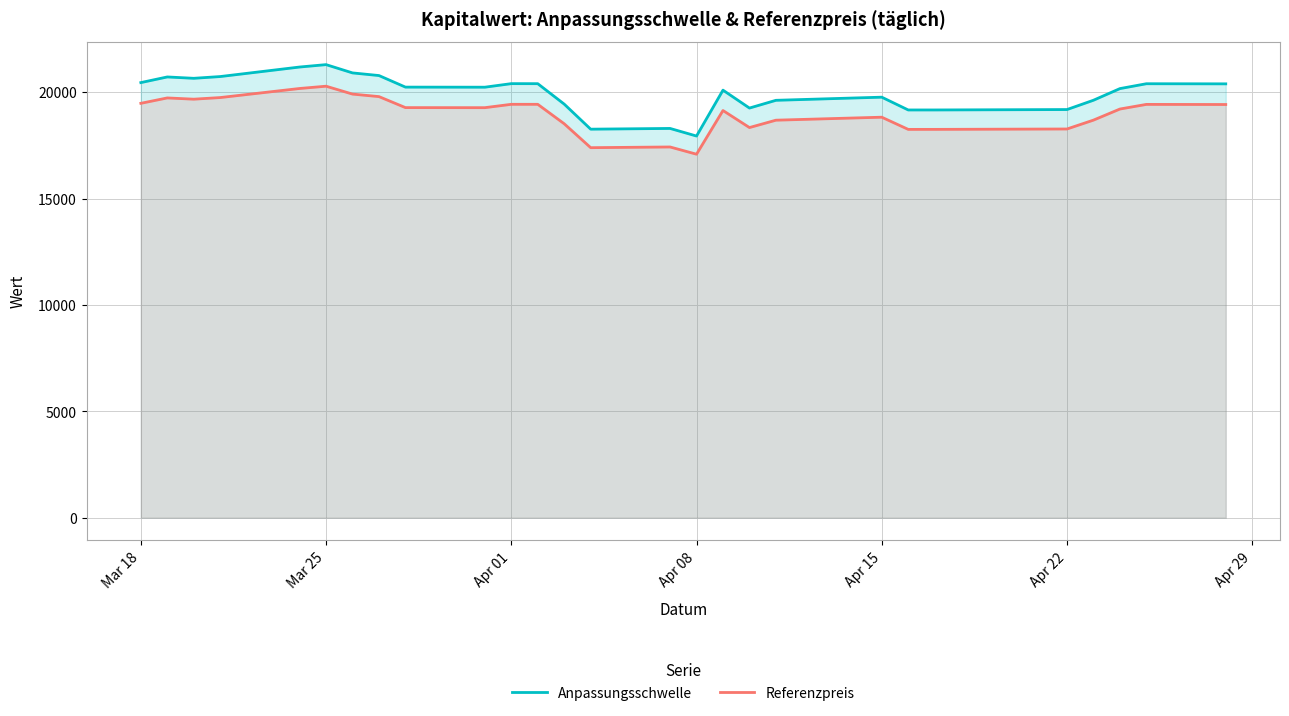

Reading right to left, list all the values displayed in this chart.

Anpassungsschwelle: 20398.4	20403.8	20175.1	19627.9	19190.2	19171.0	19170.5	19771.7	19735.8	19624.5	19260.4	20102.3	17944.9	18302.2	18267.5	19445.4	20406.6	20408.2	20241.4	20245.1	20788.6	20912.8	21302.2	21189.5	20741.7	20659.0	20723.2	20457.3
Referenzpreis: 19427.3	19432.6	19214.4	18693.3	18276.4	18258.1	18257.6	18830.2	18796.0	18690.1	18343.6	19145.1	17090.4	17430.7	17397.7	18521.5	19436.4	19436.4	19278.4	19281.4	19798.6	19917.0	20287.8	20180.4	19754.0	19677.6	19736.7	19483.4